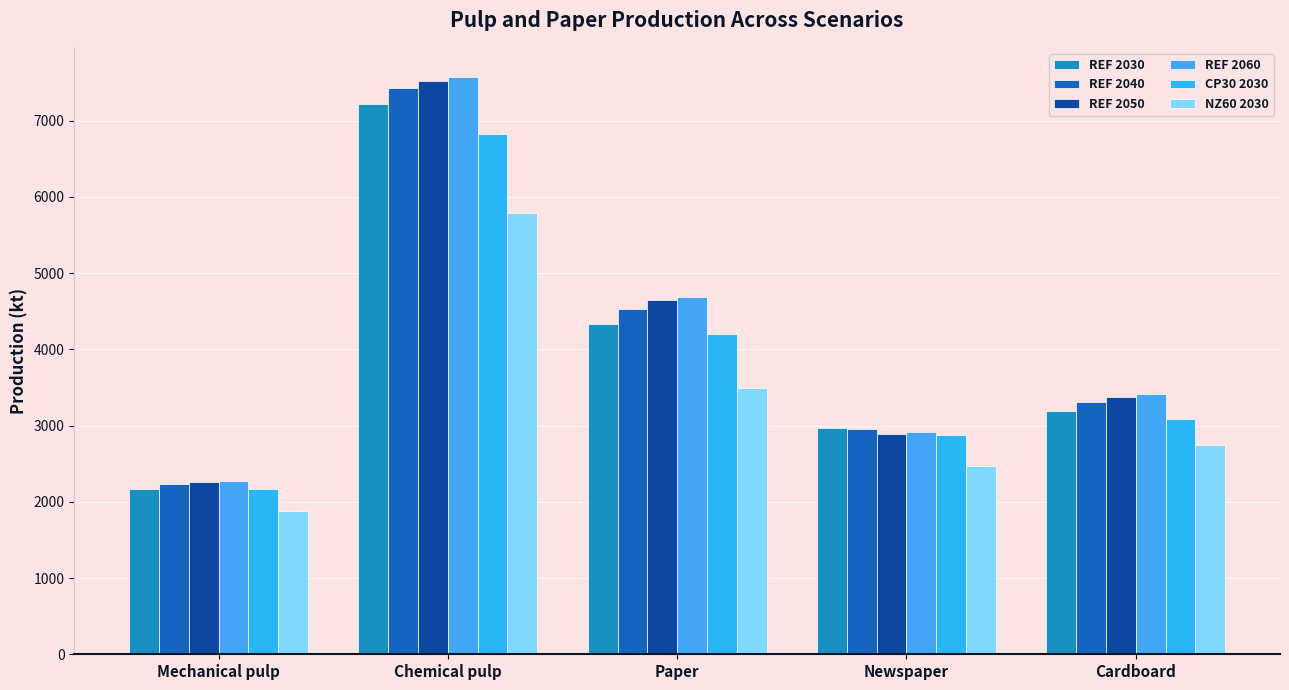

What is the label of the 2nd bar from the left?

Chemical pulp